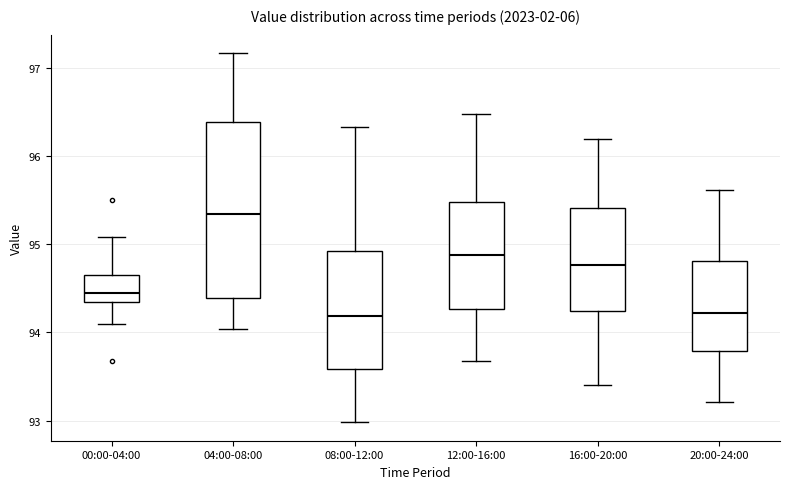

Which box's median line is the highest?

04:00-08:00